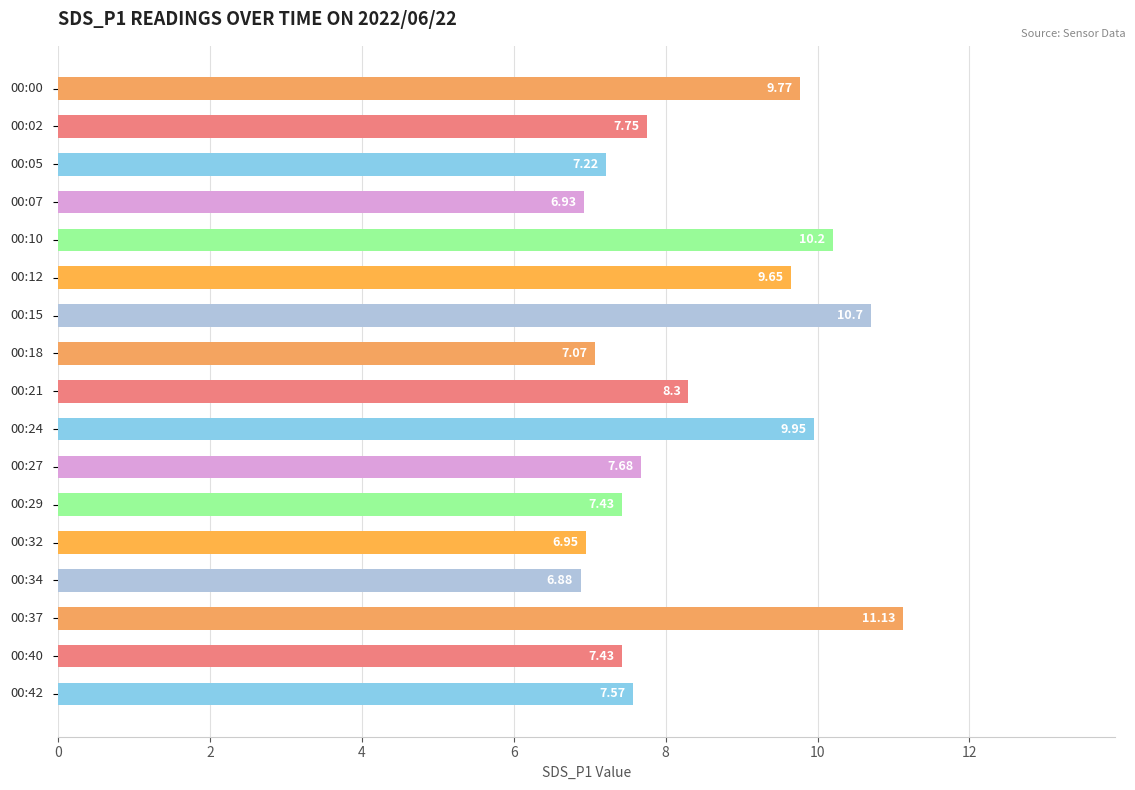

What is the difference between the maximum and second lowest values?

4.2